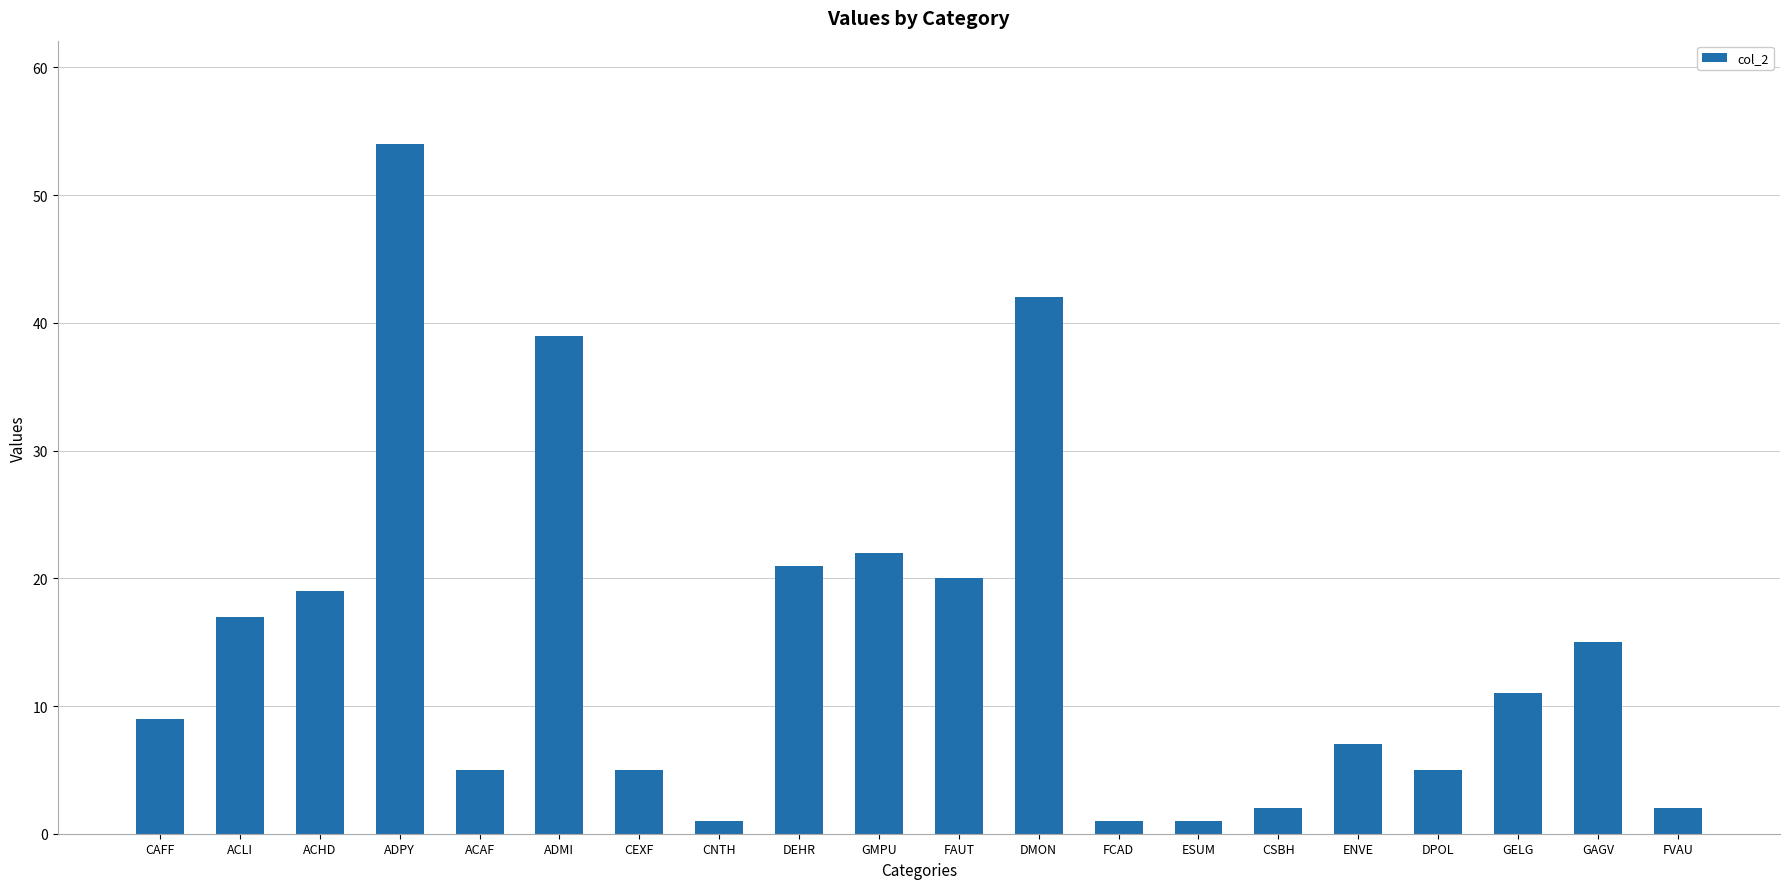

Where is the data nearest to the value 27?

GMPU